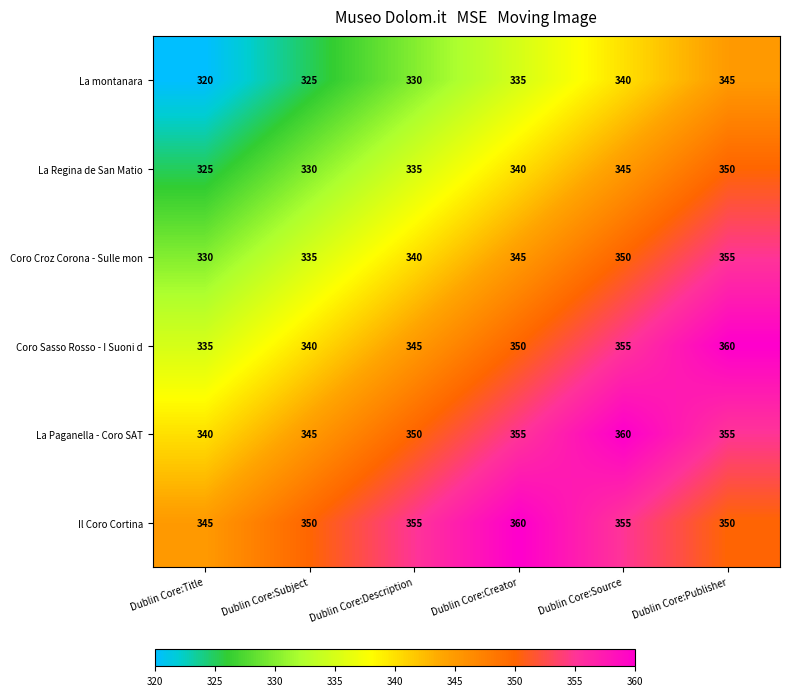

What is the maximum value for La montanara?

345